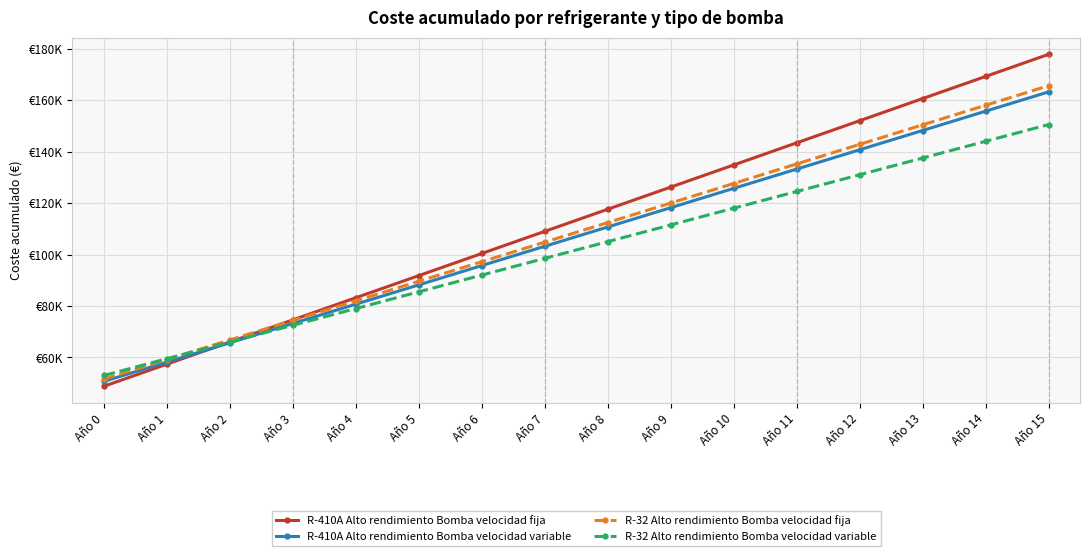

Between Año 8 and Año 11, which series saw the biggest shift?

R-410A Alto rendimiento Bomba velocidad fija